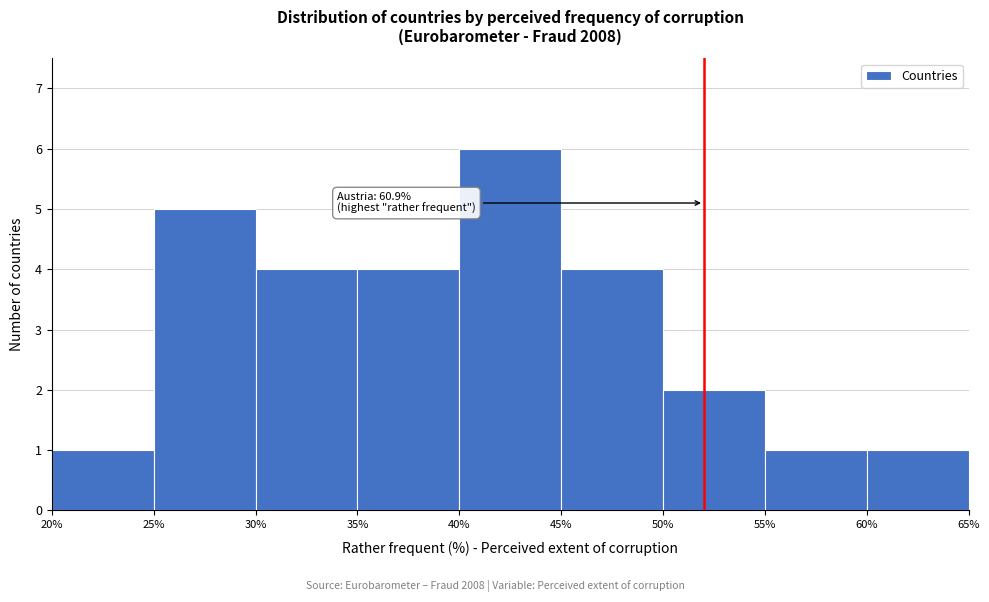

Which range on the x-axis has the tallest bar?

40% to 45%